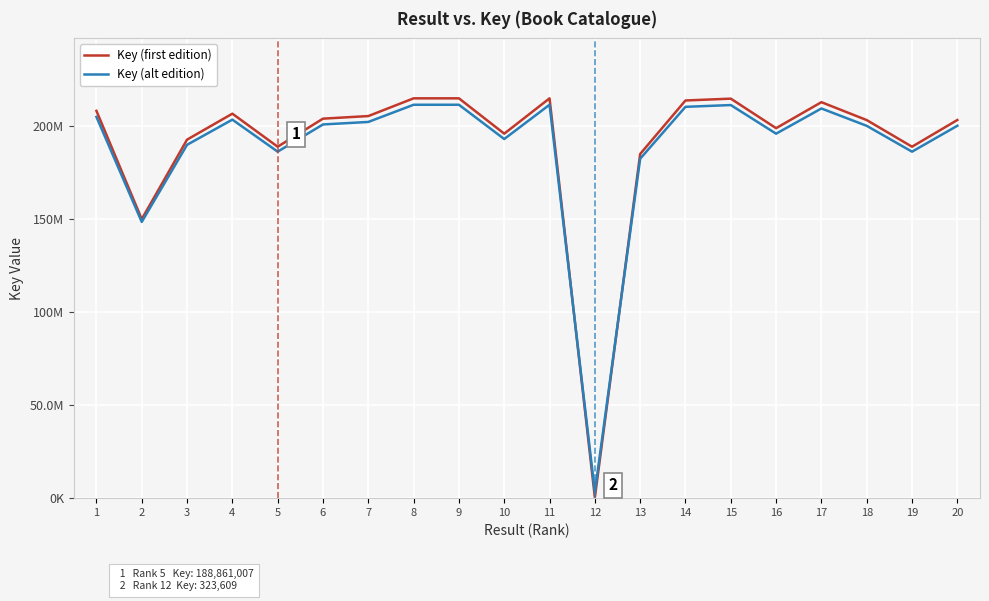

How many times do Key (first edition) and Key (alt edition) cross each other?

2